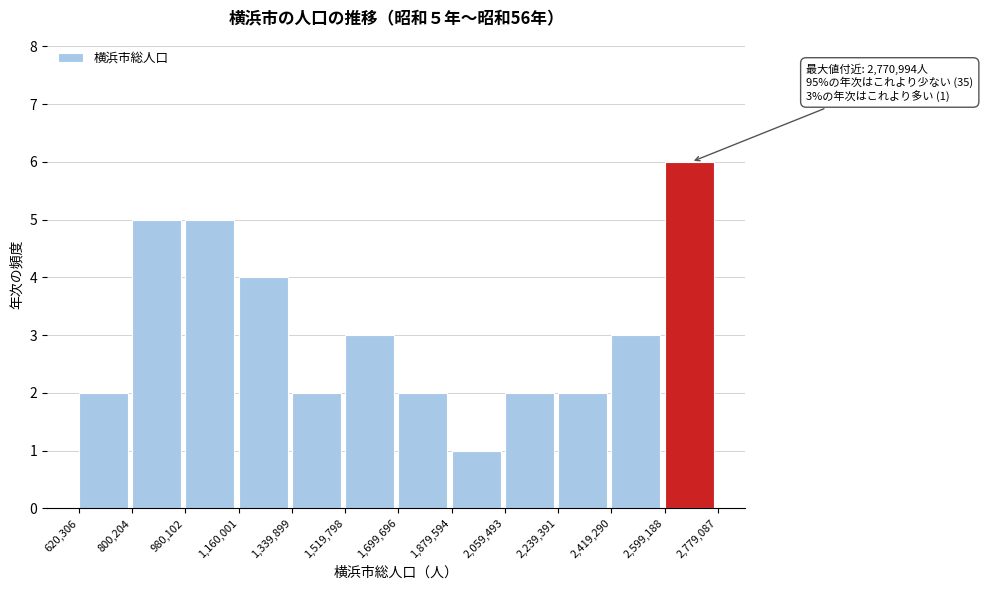

Over which range of the x-axis is the bar tallest?

2,599,188 to 2,779,087